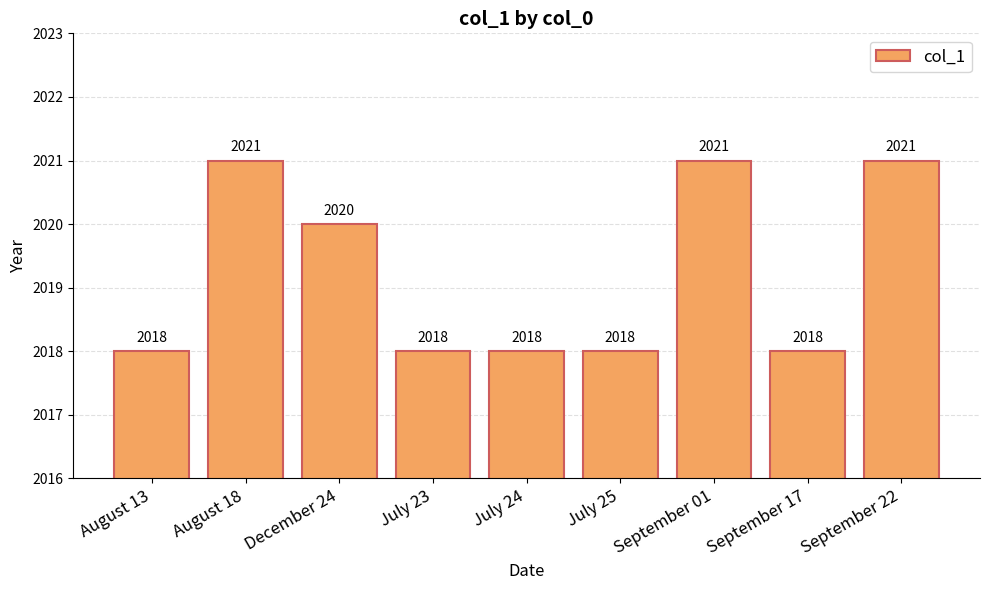

What is the approximate value at August 13?

2018